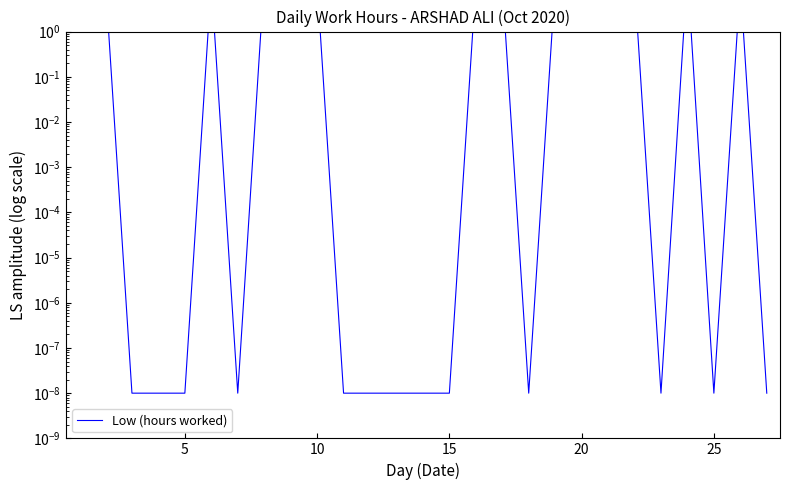

What is the difference between the second highest and second lowest values?

14.5